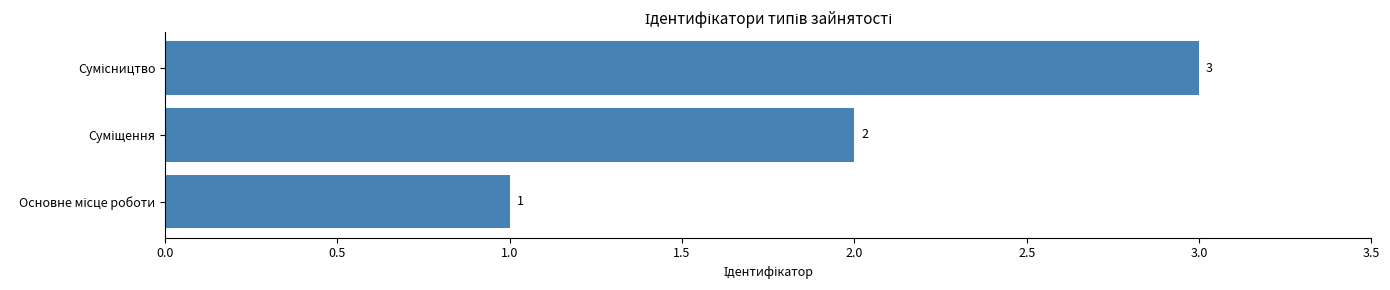

What is the sum of all values?

6